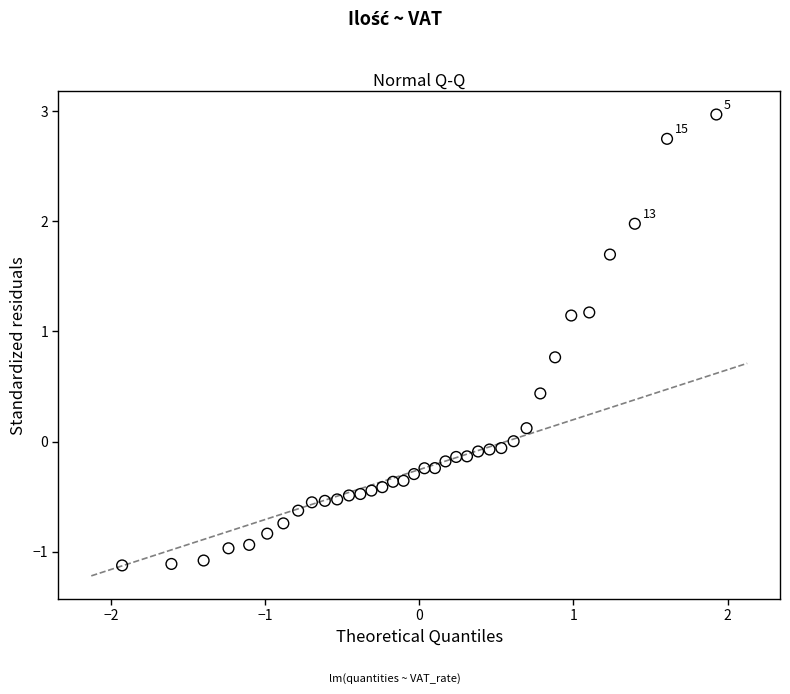

What is the range of X values (max minus min)?

3.9